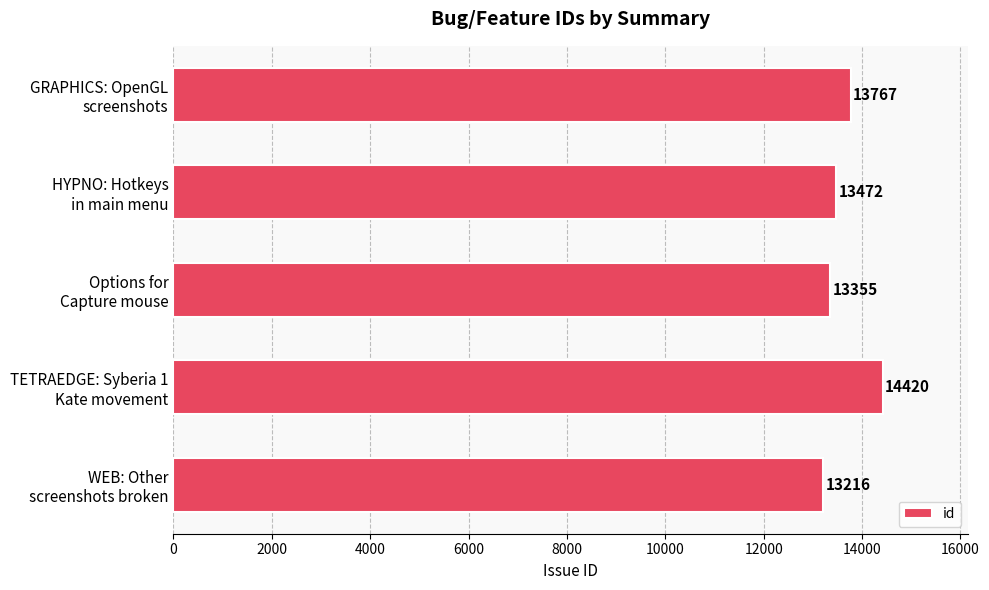

What is the difference between the second highest and second lowest values?

412